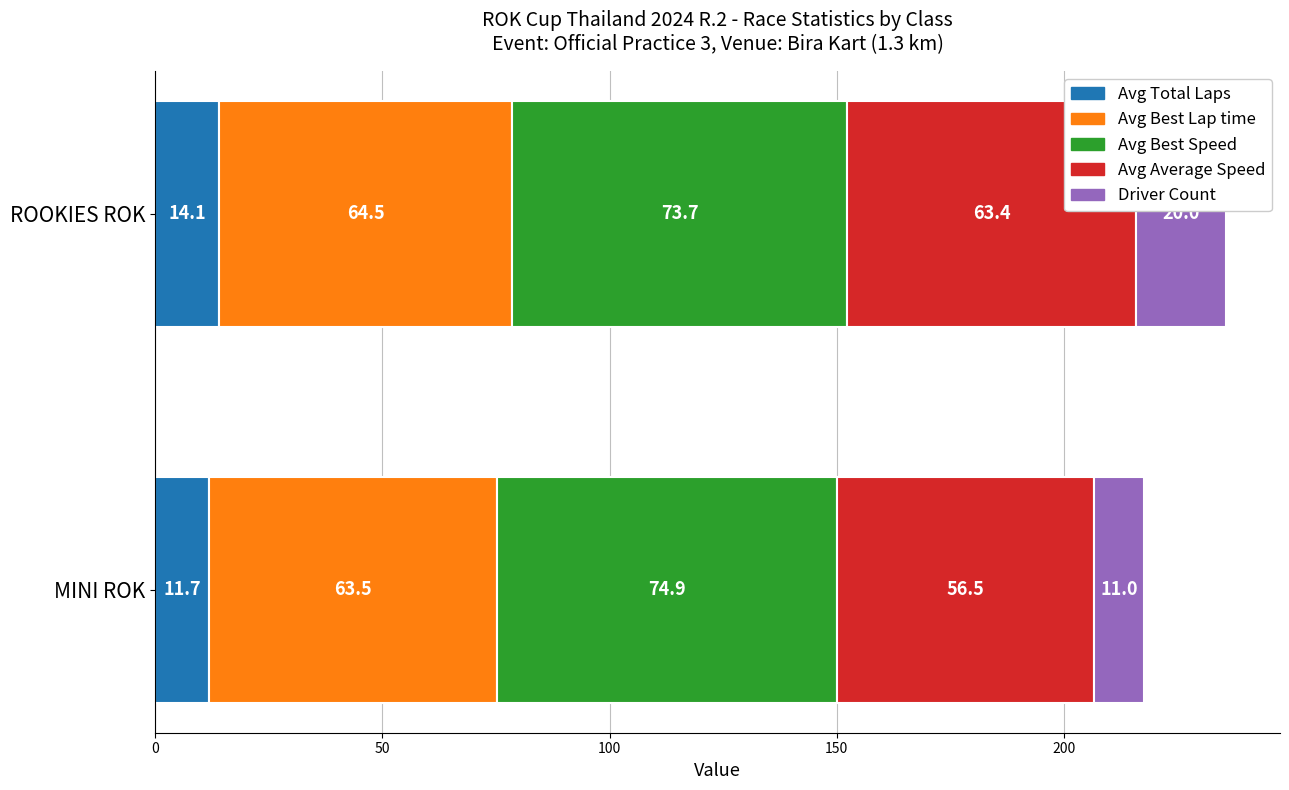

What is the sum of all Avg Total Laps values?

25.8